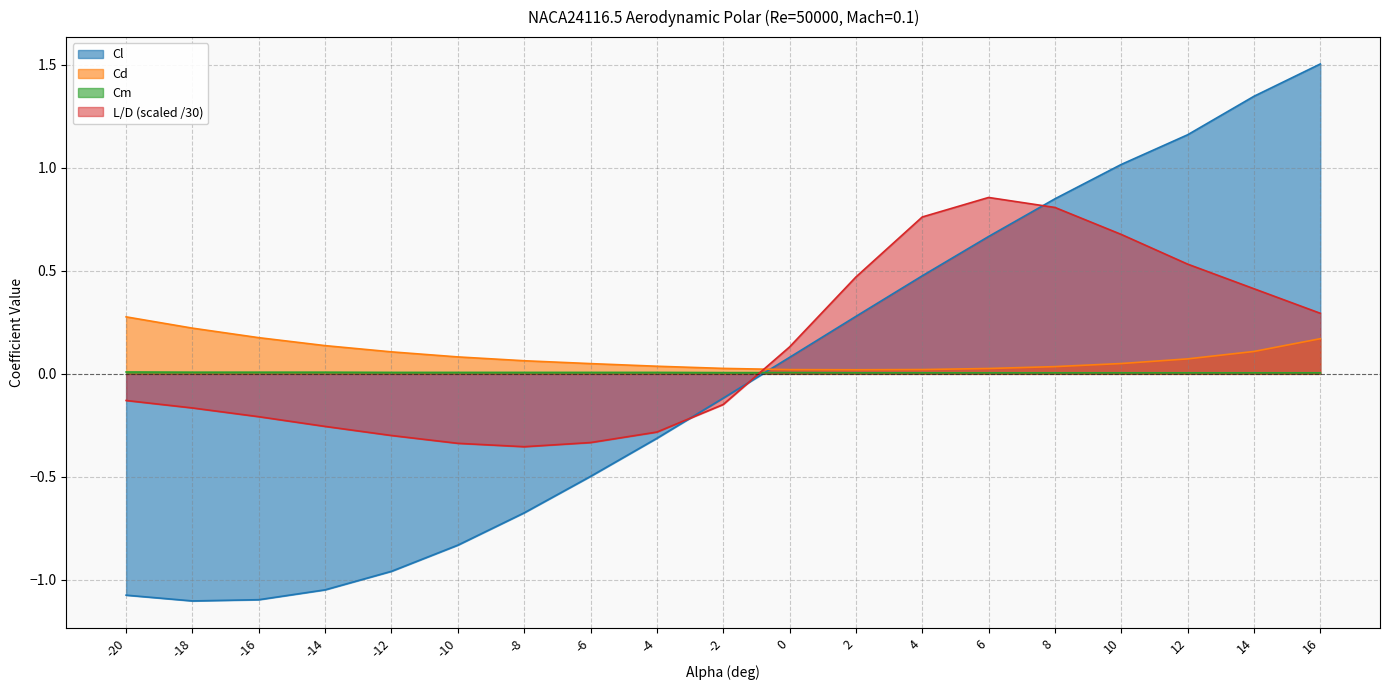

At which category does Cd reach its first local valley?

2